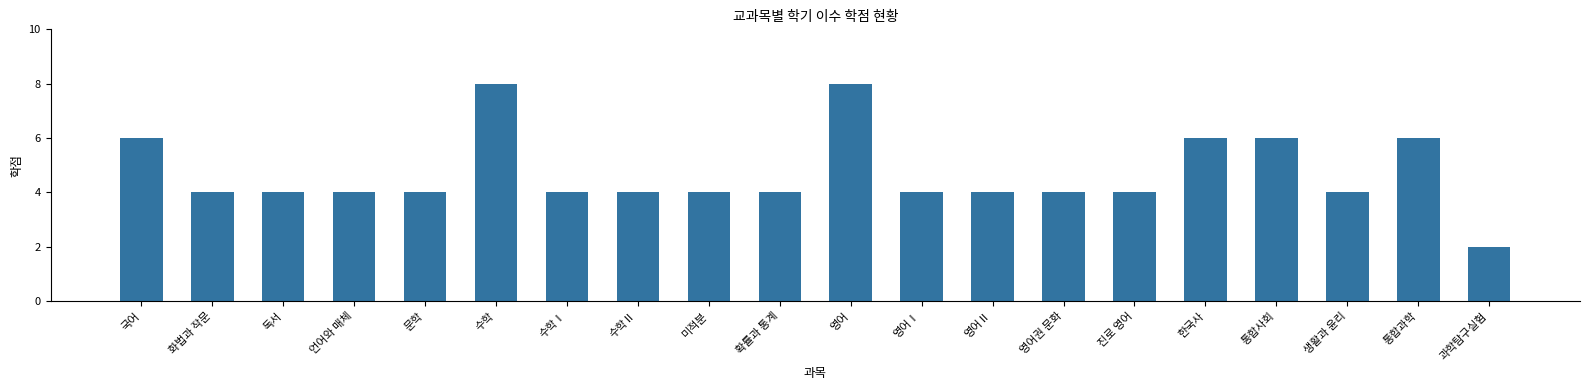

The value at 문학 is 2. True or false?

False